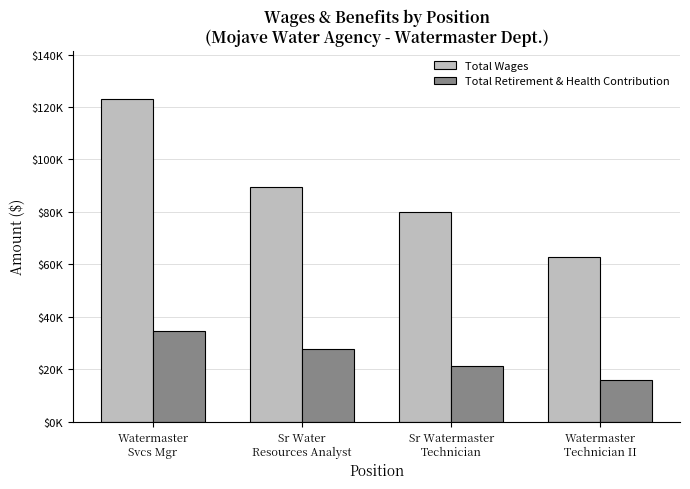

At which label does Total Retirement & Health Contribution first exceed 27701?

Watermaster
Svcs Mgr